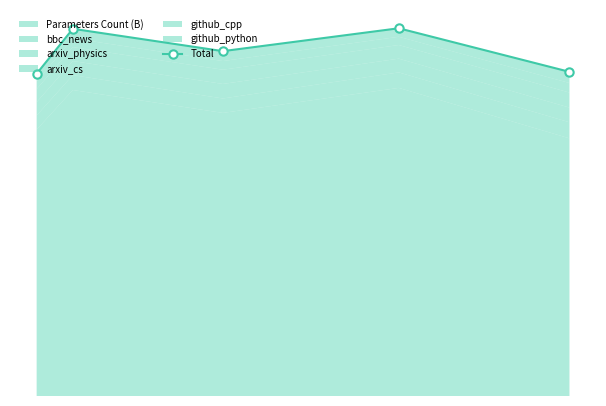

What is the value of the 3rd point from the left?

15.9